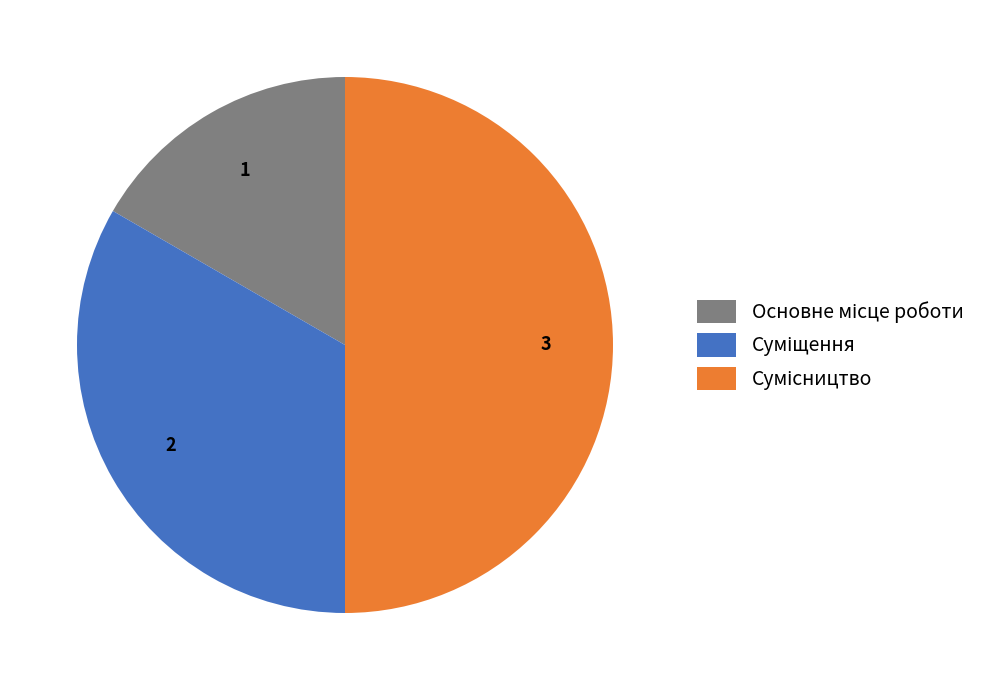

Approximately how many times larger is the value at Сумісництво compared to Основне місце роботи?

3.0